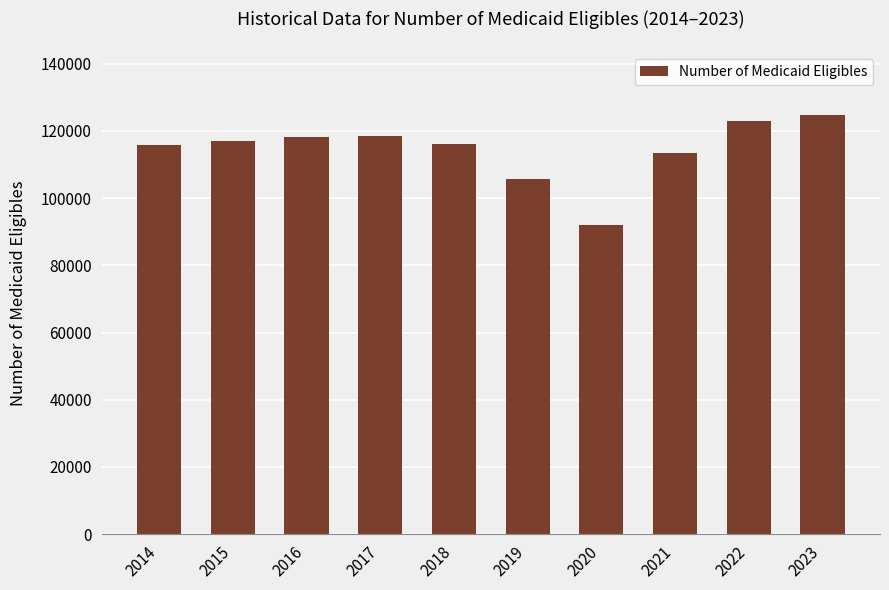

Between 2014 and 2021, which is larger?

2014